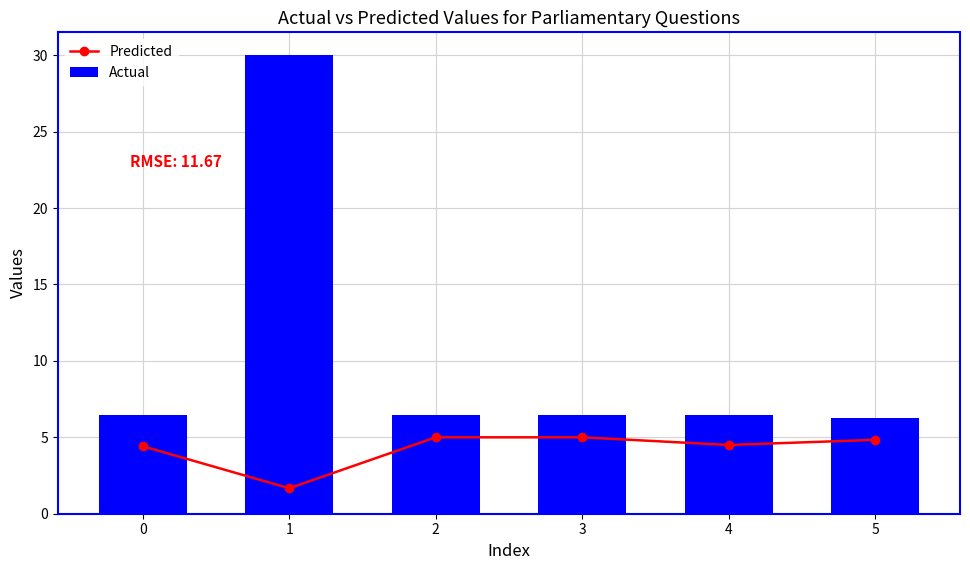

What is the difference between the highest and lowest values at 3?

1.5